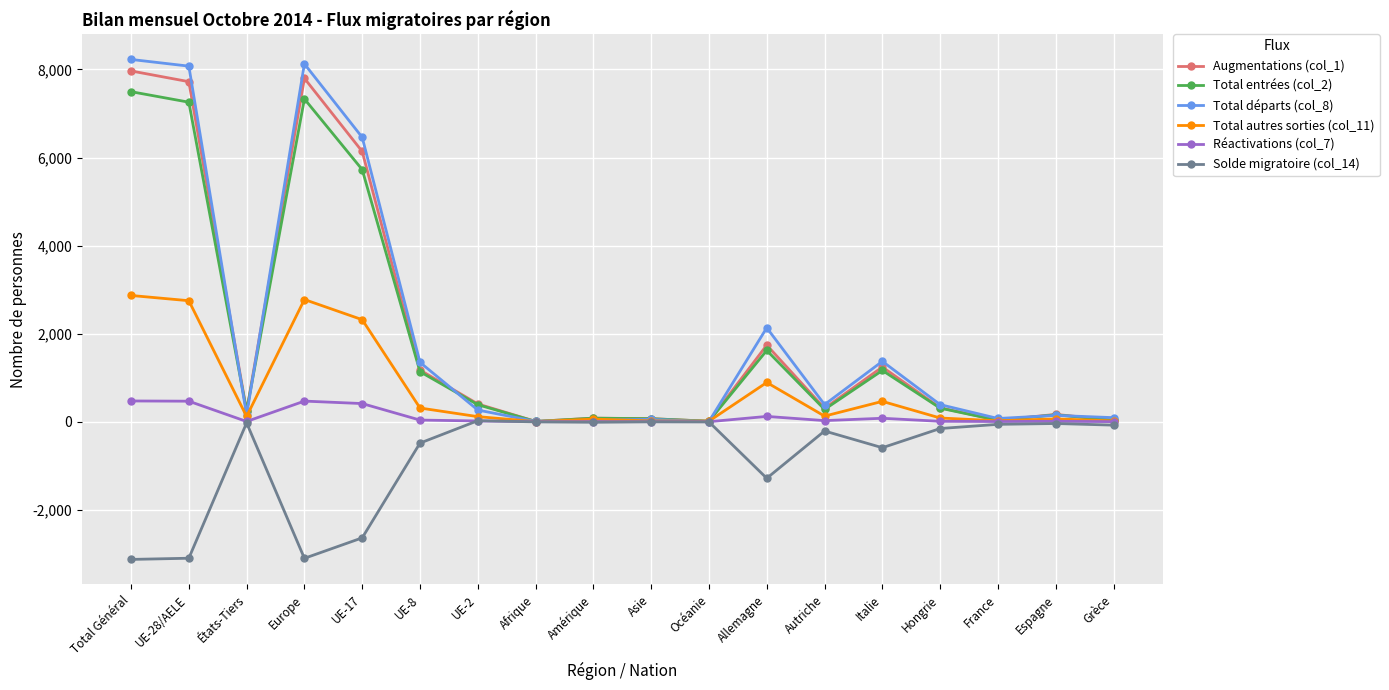

Which series has the widest spread of values?

Total départs (col_8)